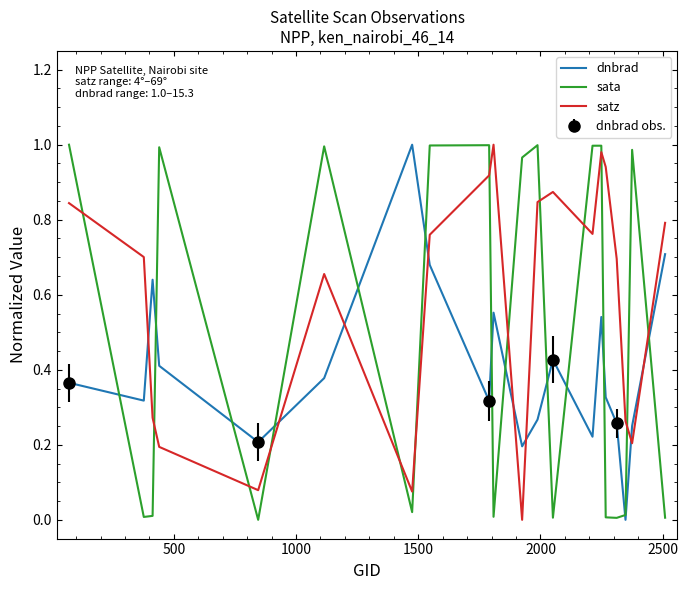

Where is dnbrad nearest to the value 0?

17